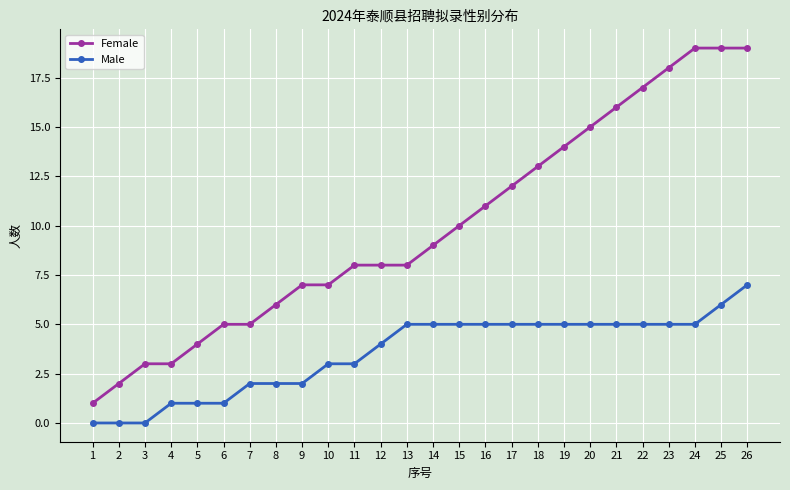

What is the value of the Female point at the 9th from the left?

7